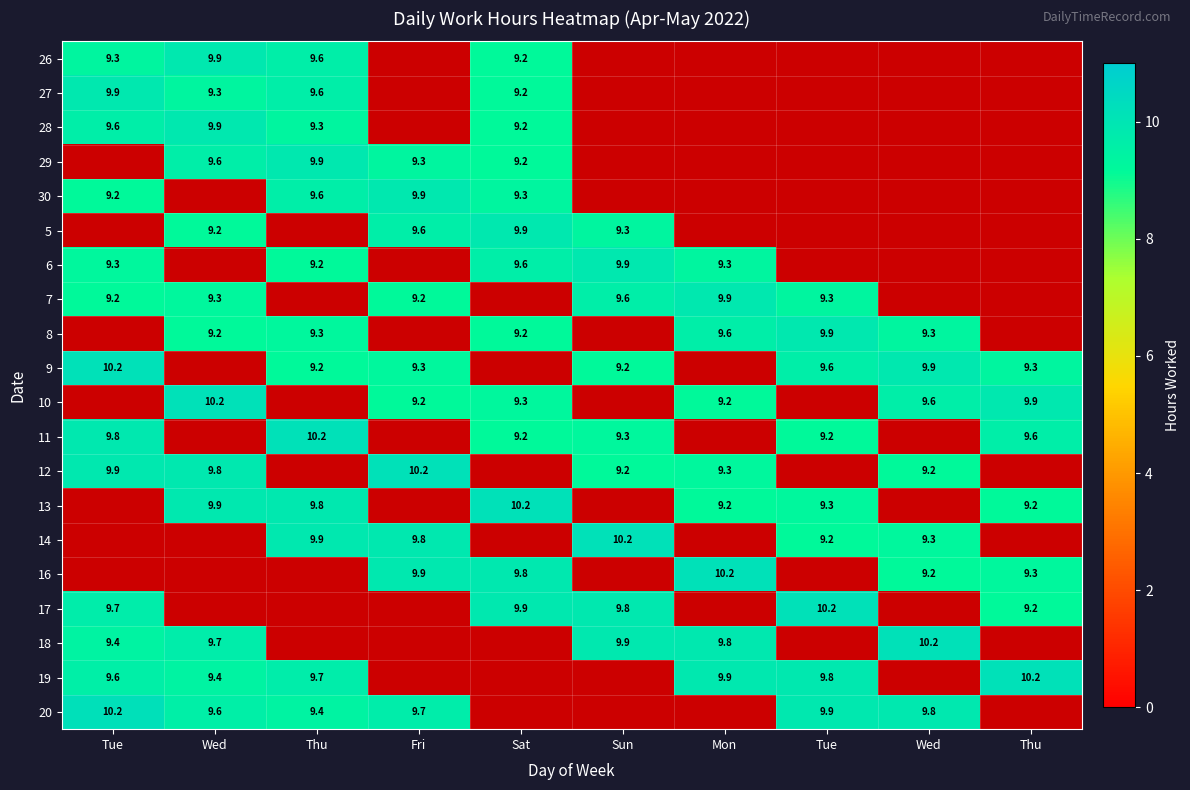

At how many categories does at least one series exceed 9?

10